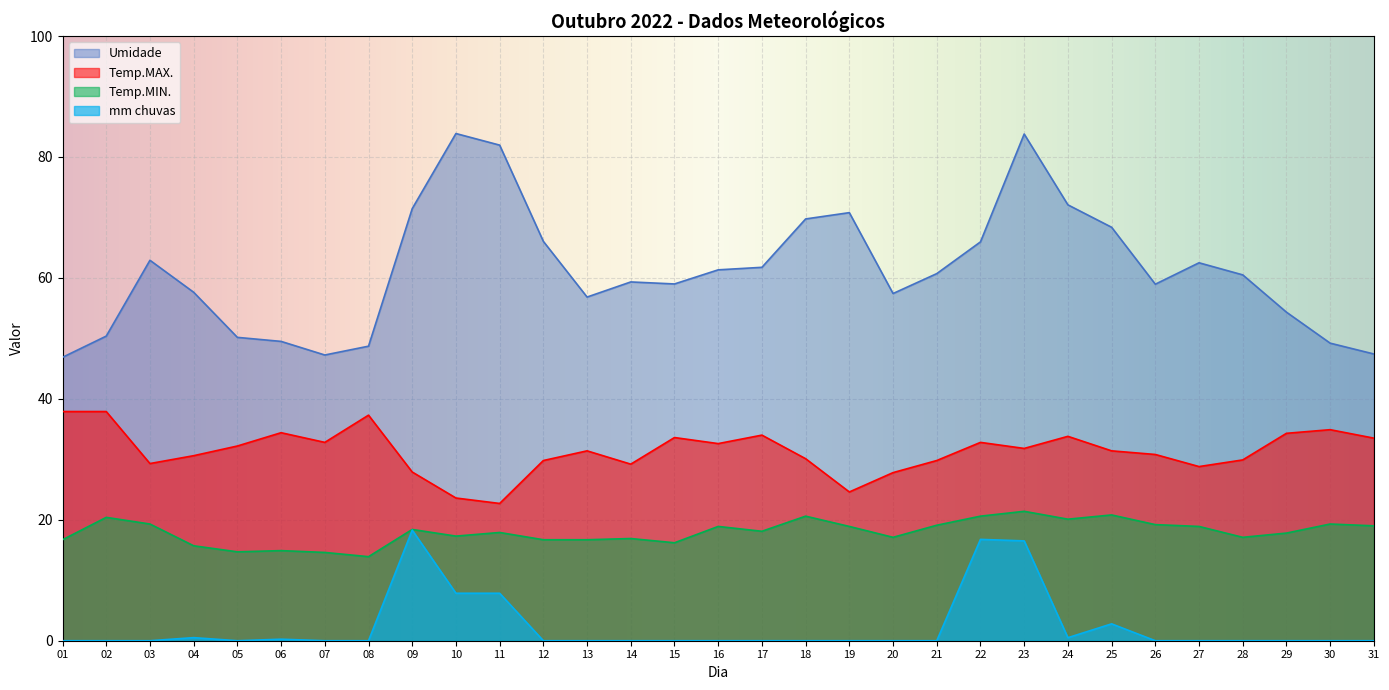

At which category does Temp.MIN. reach its first local valley?

05